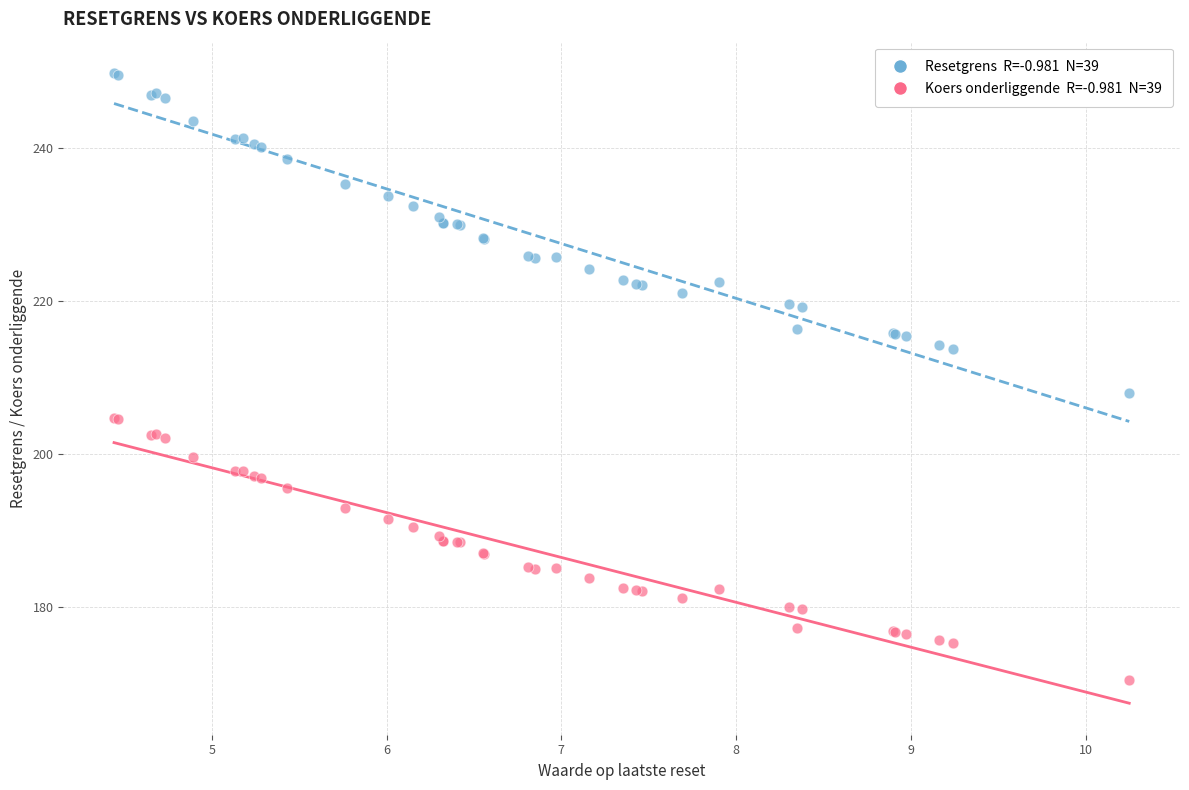

Across all series, what Y value is closest to 210?

207.9